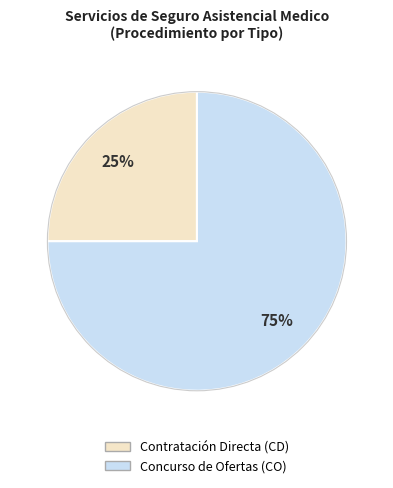

Which category has the biggest portion of the pie?

Concurso de Ofertas (CO)